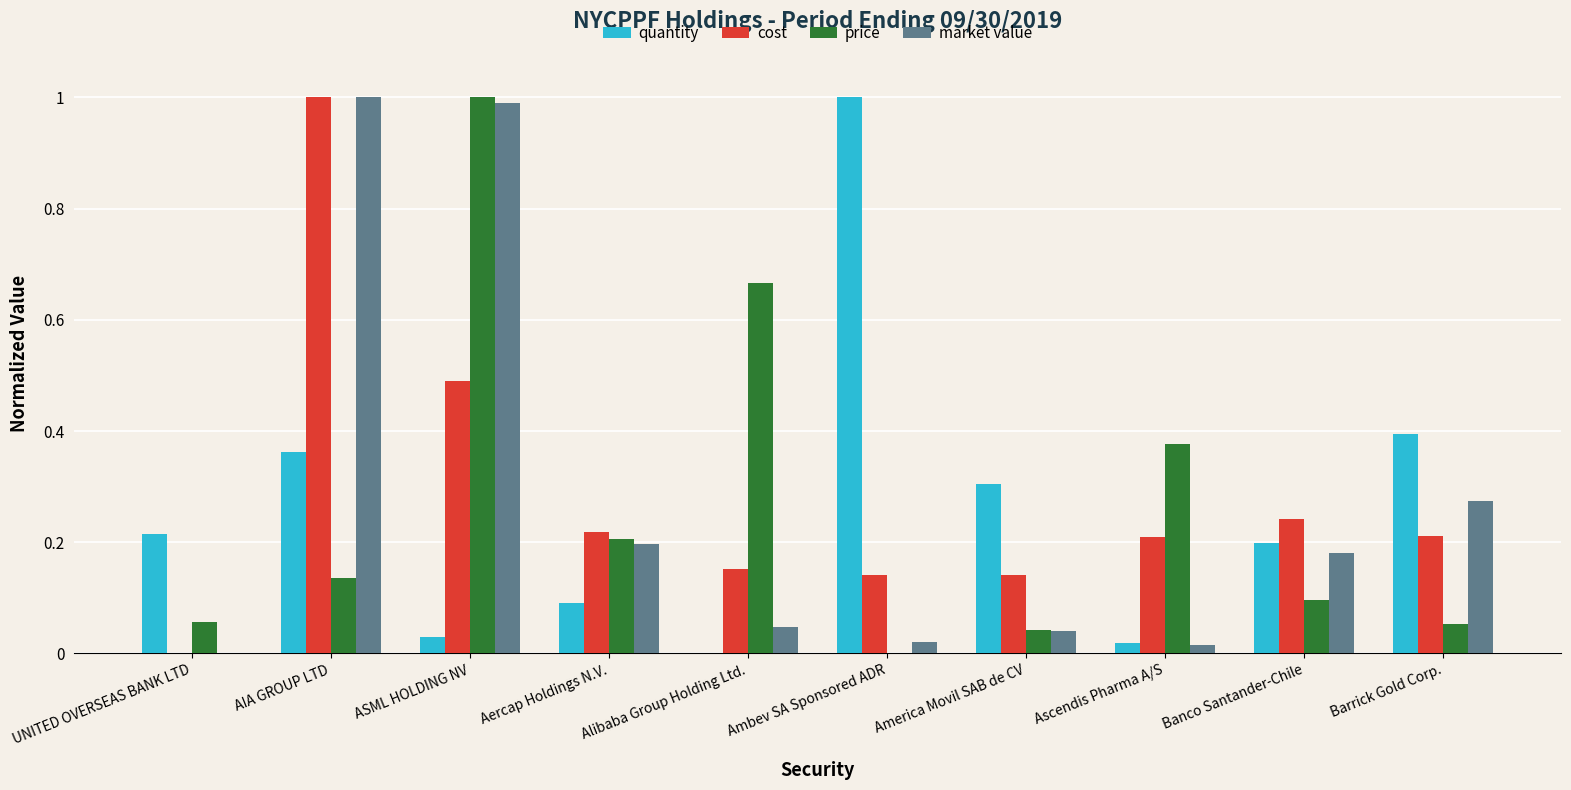

What value does the price series have at ASML HOLDING NV?

1.0